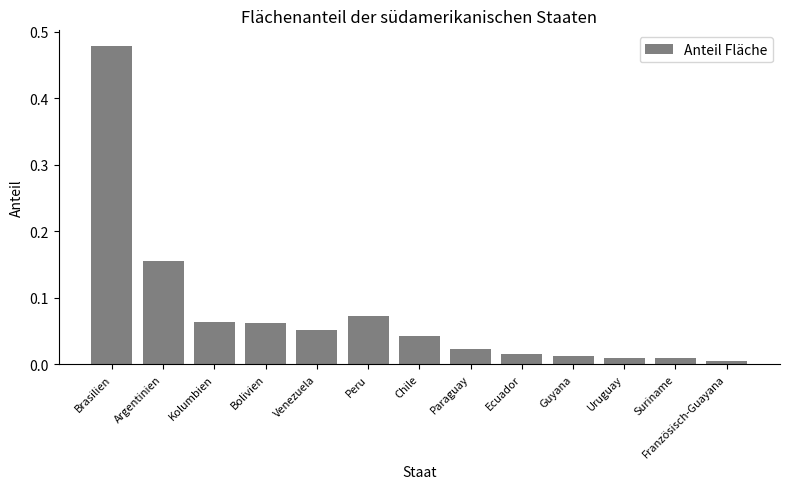

What is the label of the 10th bar from the right?

Bolivien